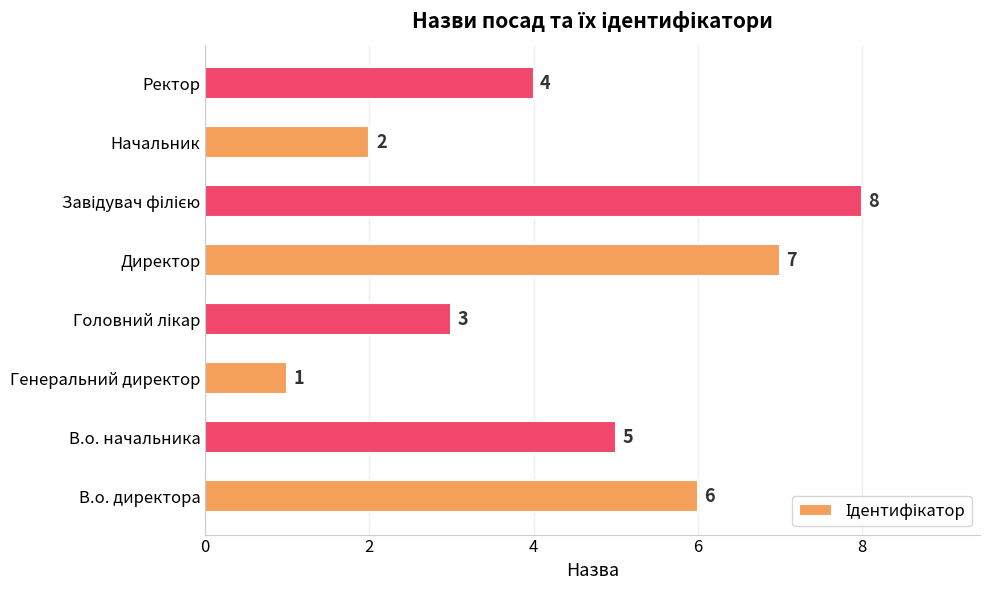

What is the difference between the maximum and minimum values?

7